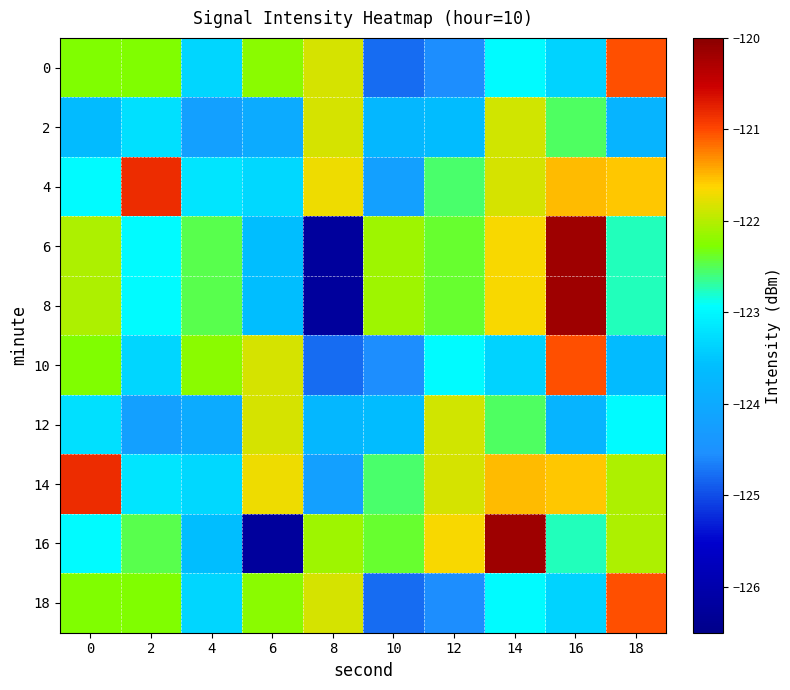

How many distinct data groups are displayed?

10